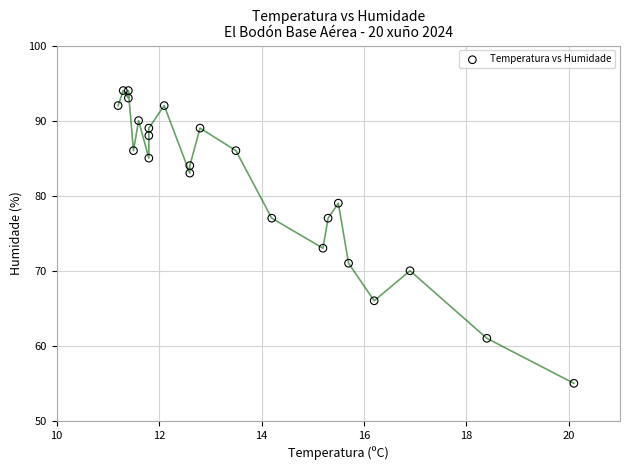

What Y value in the scatter plot is closest to 74?

73